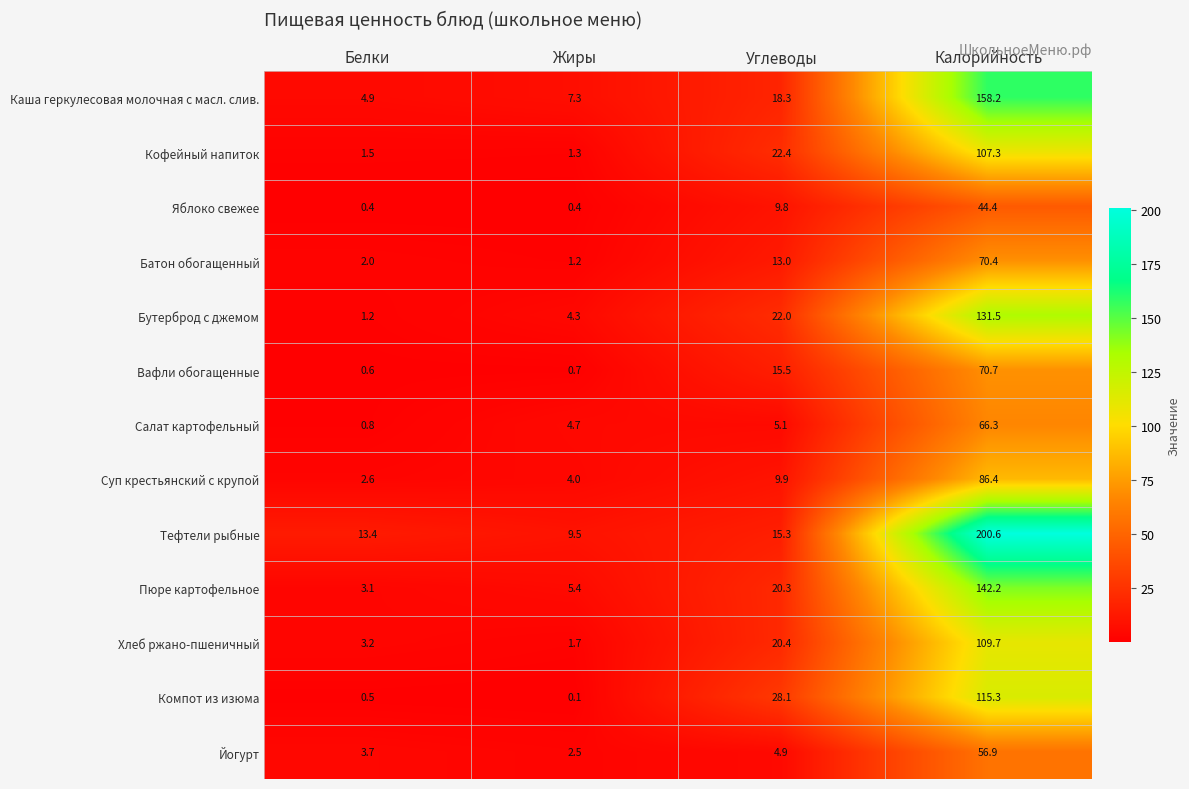

Count the number of categories in the chart.

4